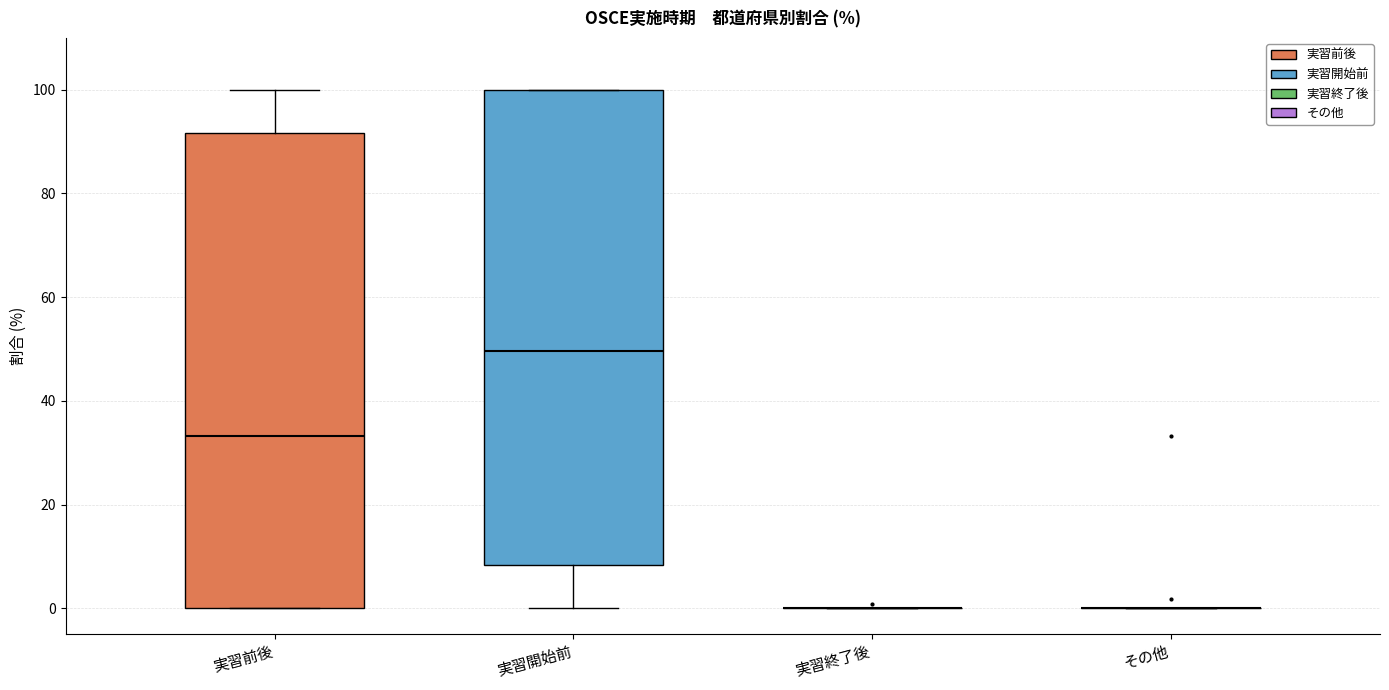

Reading left to right, read every box against the y-axis: the position of its median line, the range the box covers, and the ends of its whiskers. The values are not printed on the chart, so give them approximately, as read against the axis.

実習前後: median 34, box 0 to 92, whiskers 0 to 100
実習開始前: median 50, box 8 to 100, whiskers 0 to 100
実習終了後: box collapsed to a line at 0, whiskers 0 to 0
その他: box collapsed to a line at 0, whiskers 0 to 0